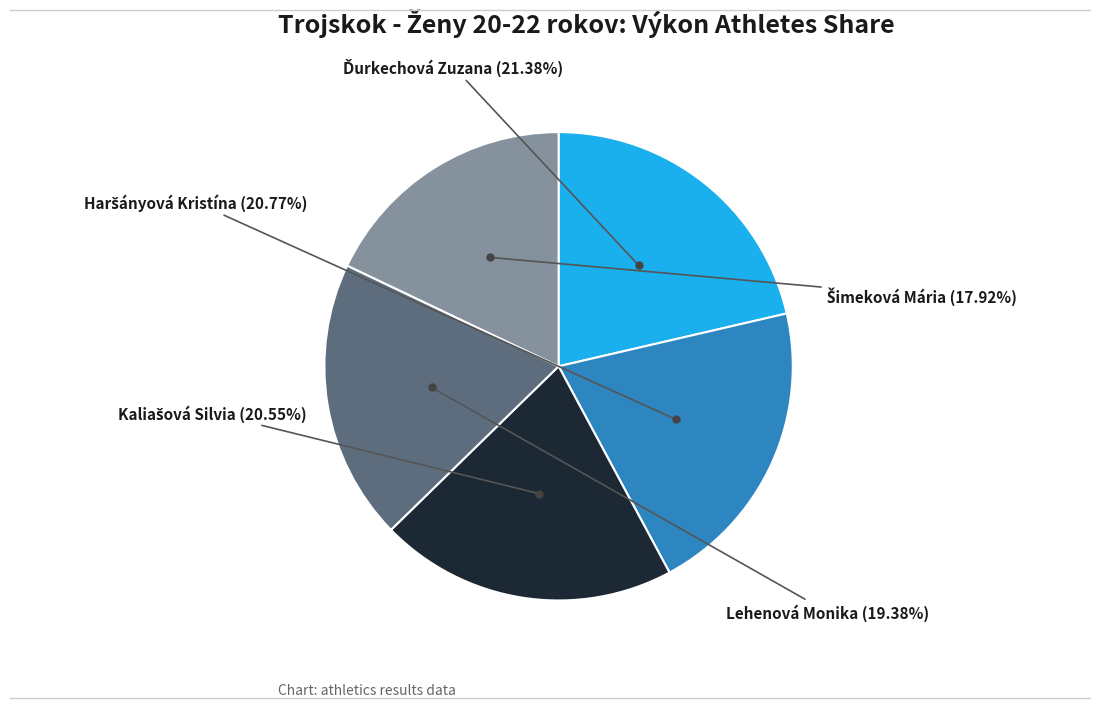

How many segments does this pie chart have?

5